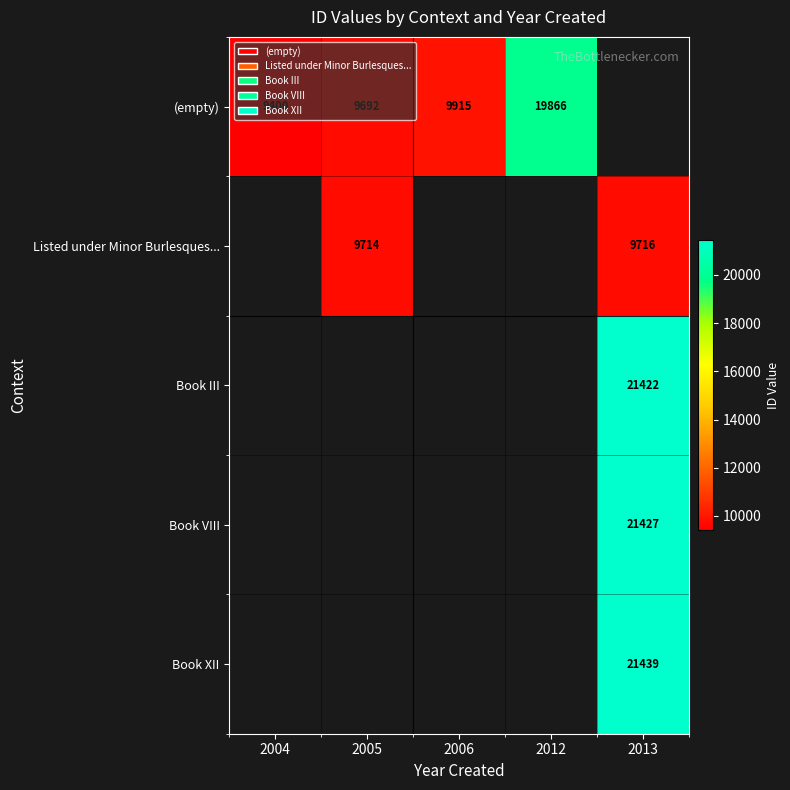

What is the sum of the (empty) values at 2006 and 2012?

29781